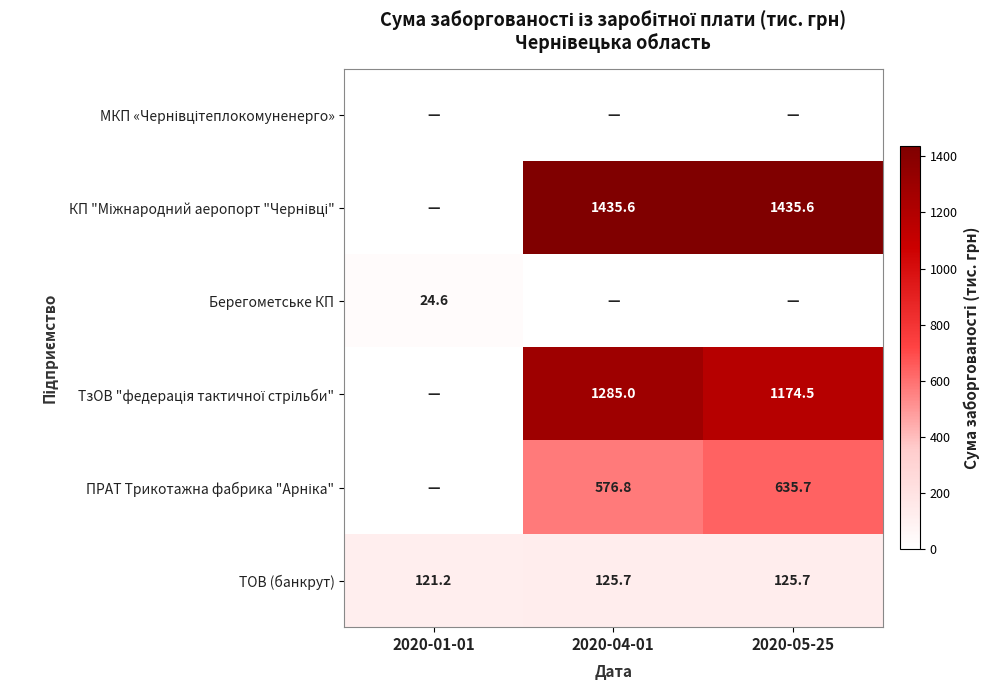

True or false: ТОВ (банкрут) has a value of 176.5 at 2020-01-01.

False